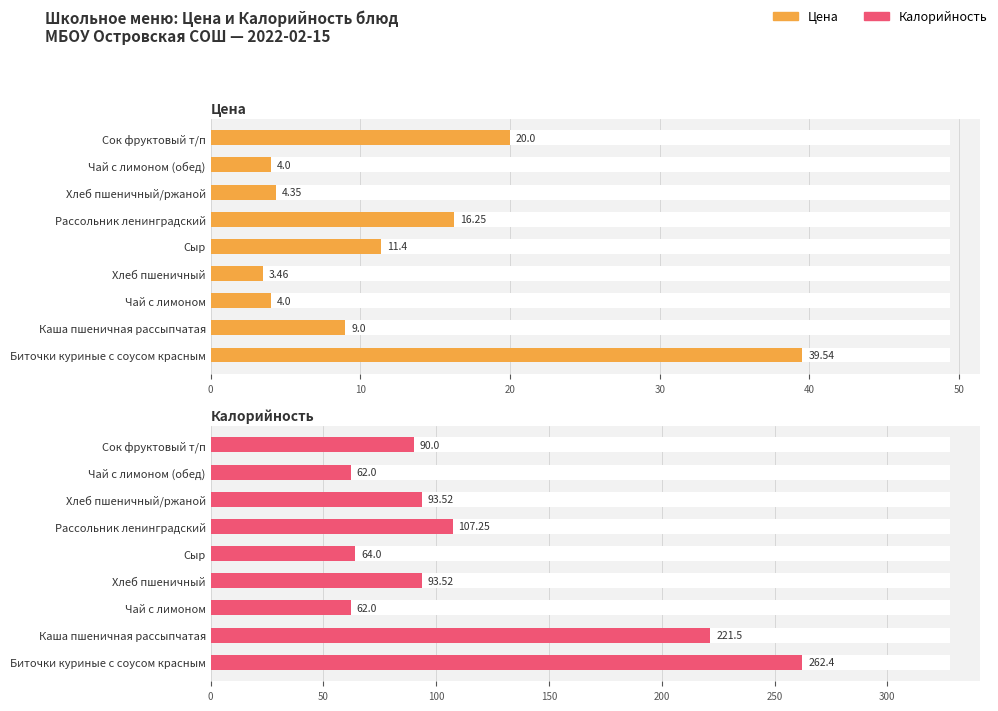

List the series in order of their peak value, lowest first.

Цена, Калорийность